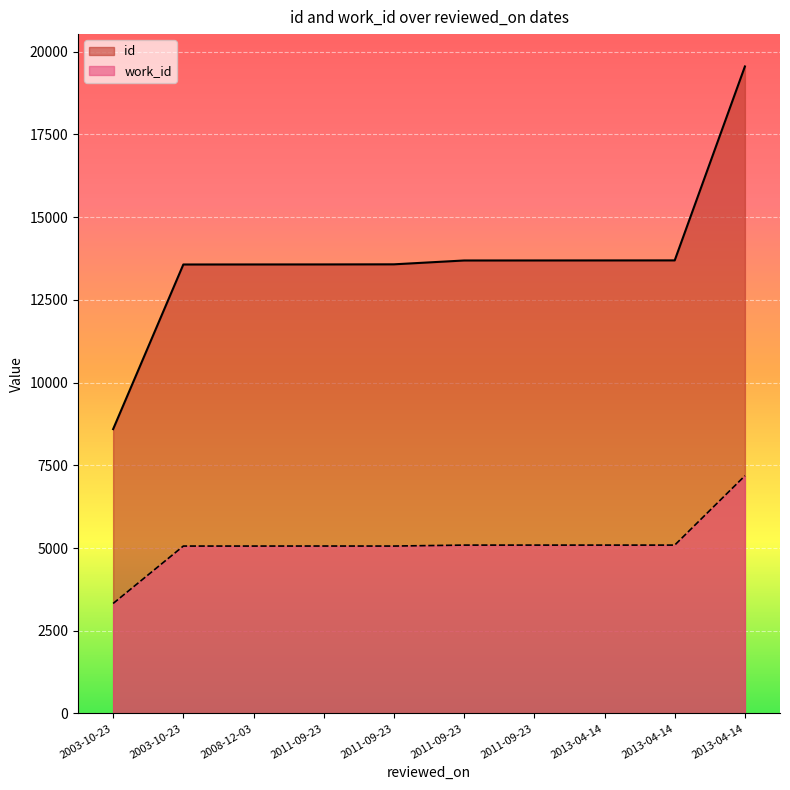

Reading left to right, list all the values displayed in this chart.

id: 8592	13566	13567	13568	13571	13687	13688	13689	13690	19549
work_id: 3324	5059	5059	5060	5059	5088	5088	5088	5088	7182